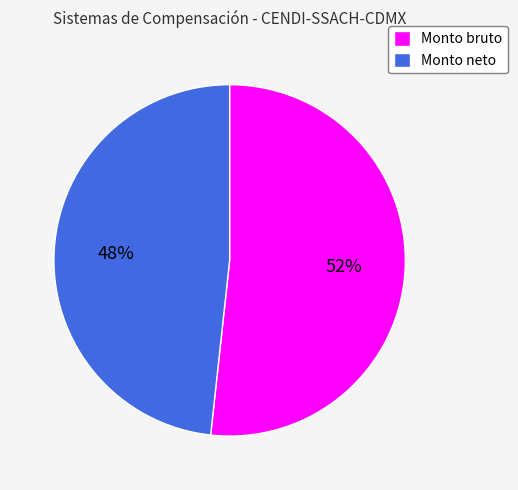

What percentage is the Monto bruto slice, to the nearest percent?

52%